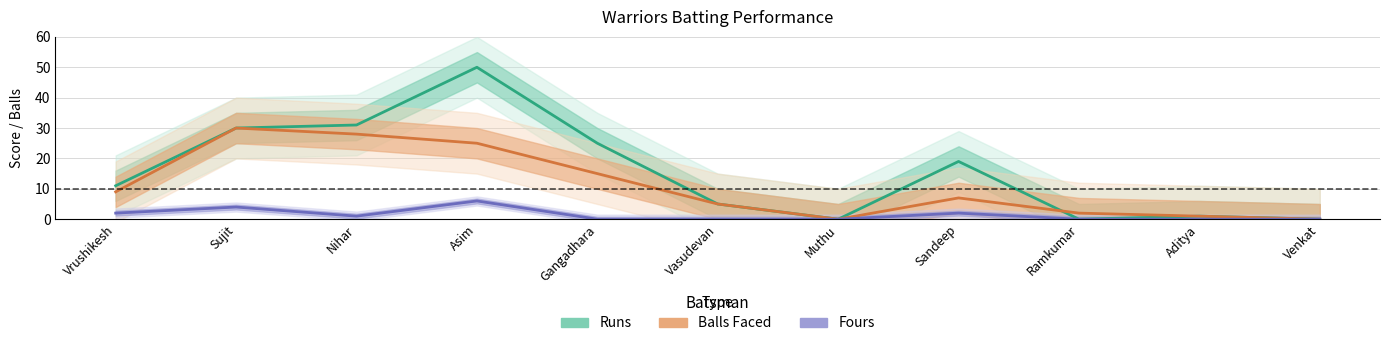

Rank the series by their maximum value, from highest to lowest.

Runs, Balls Faced, Fours